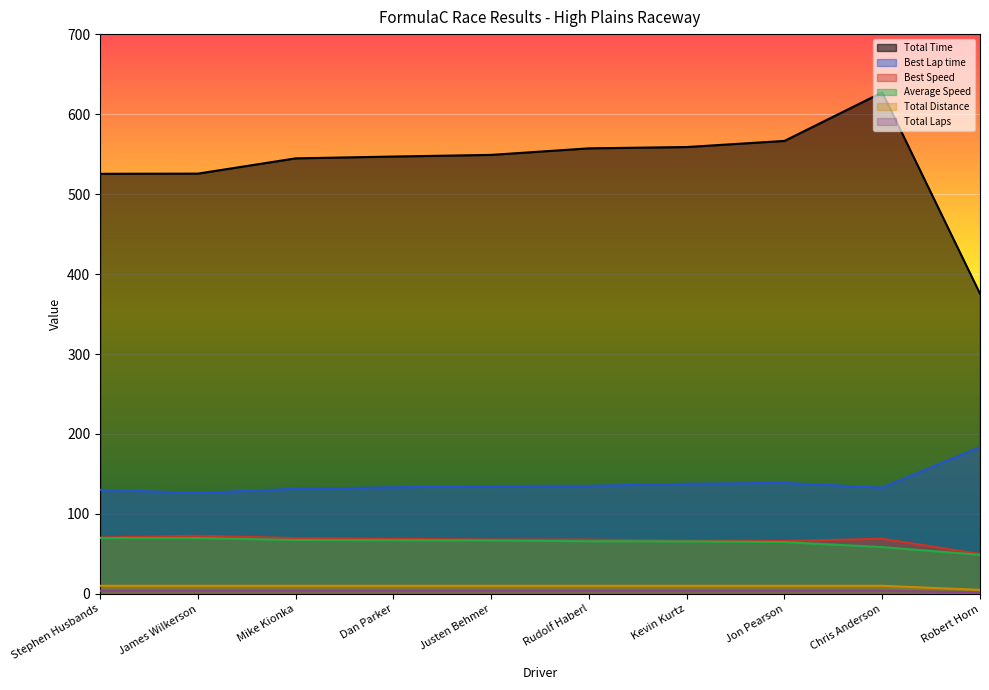

What is the maximum value shown in the chart?

627.1